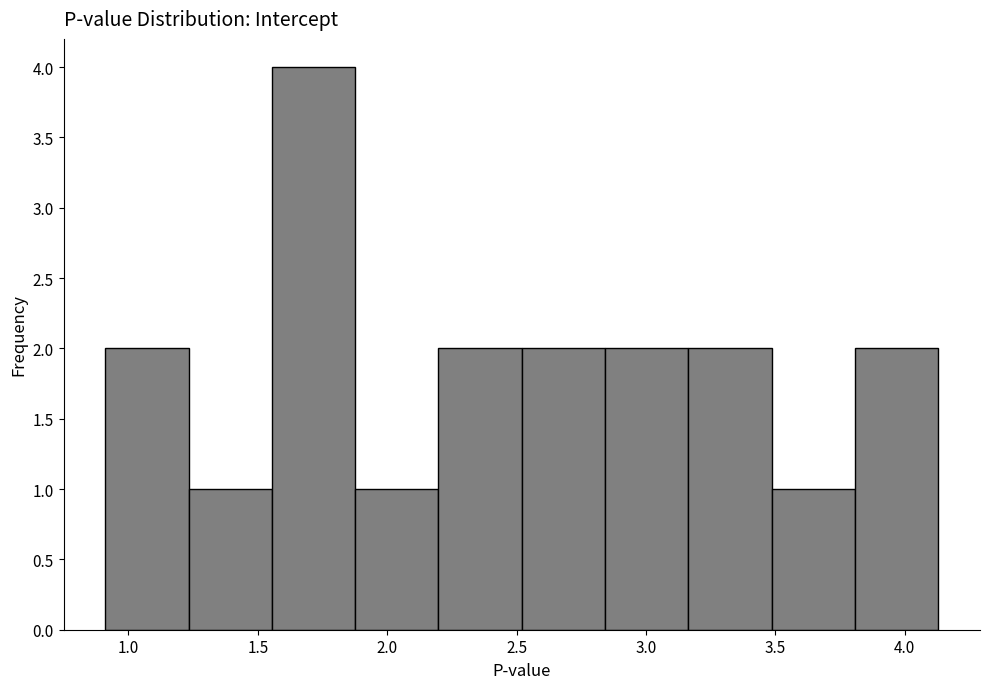

Reading left to right, transcribe this chart: for each bar, give the range it covers on the x-axis and its height. Neither the bar edges nor the heights are printed on the chart, so give them approximately, as read against the axes.

0.90 to 1.25: 2
1.25 to 1.55: 1
1.55 to 1.90: 4
1.90 to 2.20: 1
2.20 to 2.50: 2
2.50 to 2.85: 2
2.85 to 3.15: 2
3.15 to 3.50: 2
3.50 to 3.80: 1
3.80 to 4.15: 2